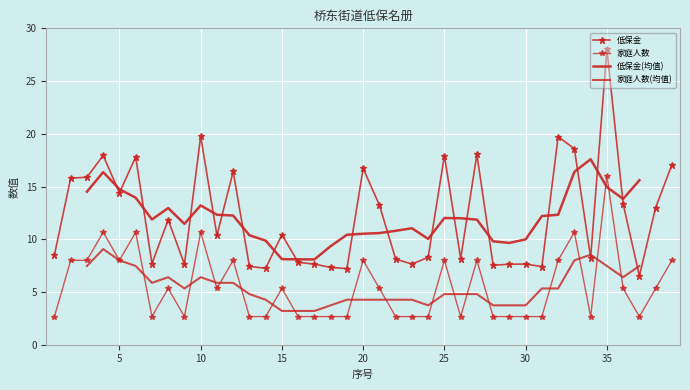

At which category is the sum across all series the highest?

35